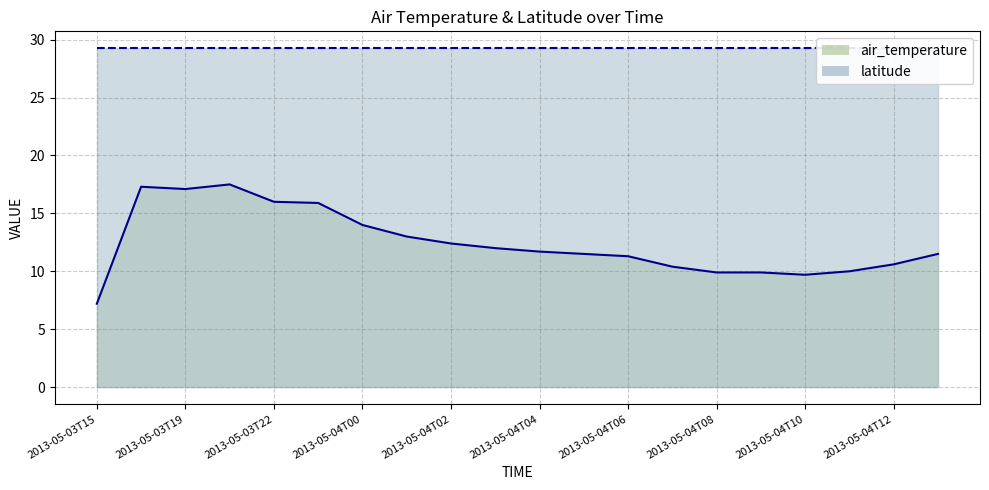

What is the label of the 15th point from the left?

2013-05-04T08